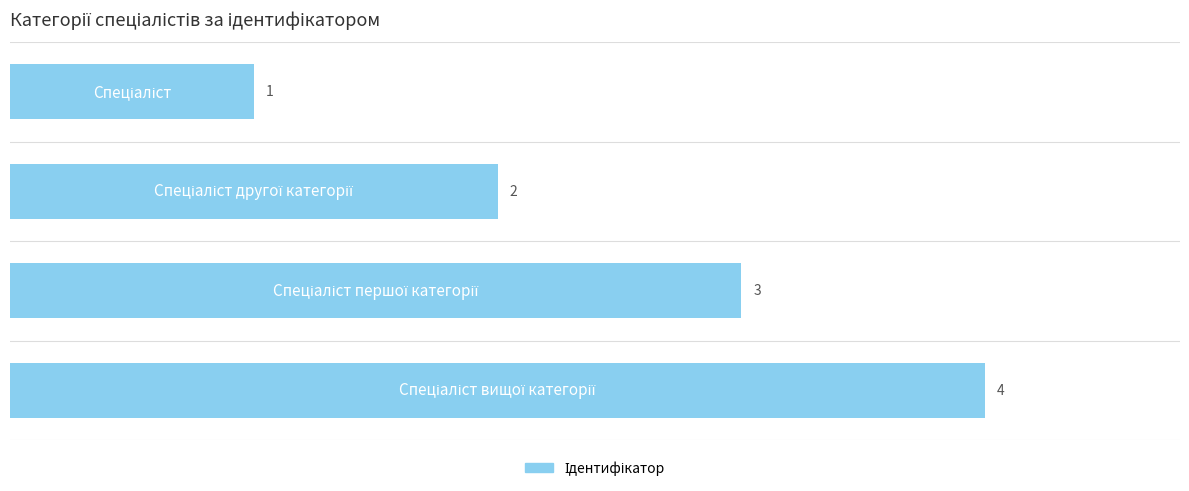

How many values are between 2 and 4?

3